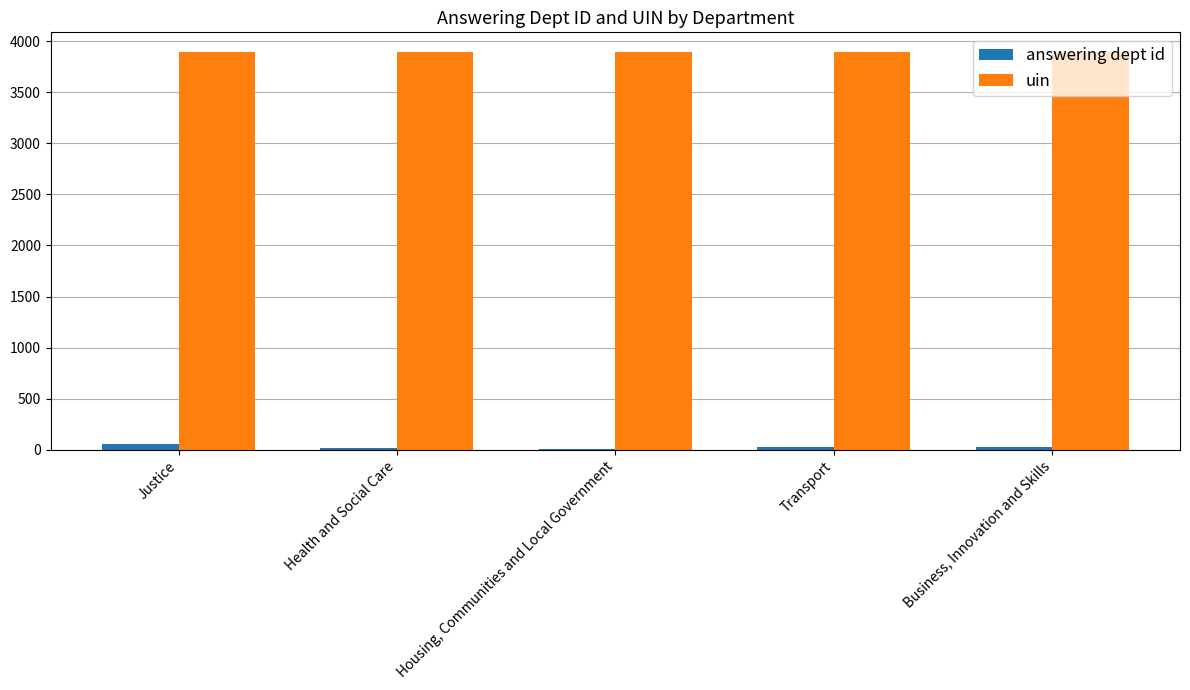

What is the maximum value for uin?

3892